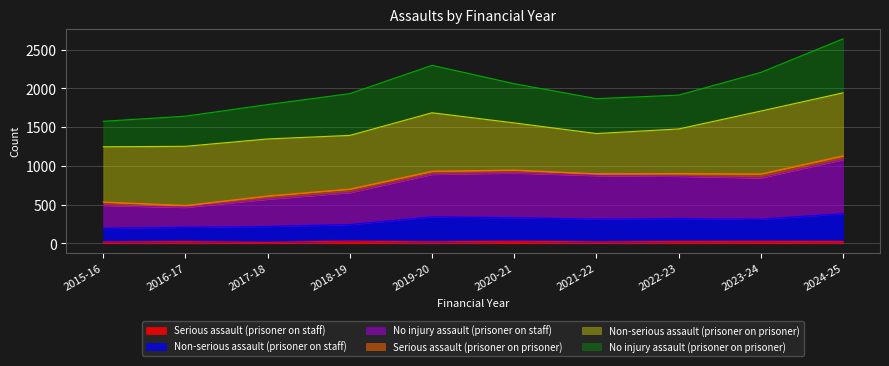

True or false: Non-serious assault (prisoner on staff) and Serious assault (prisoner on staff) cross at least once.

False